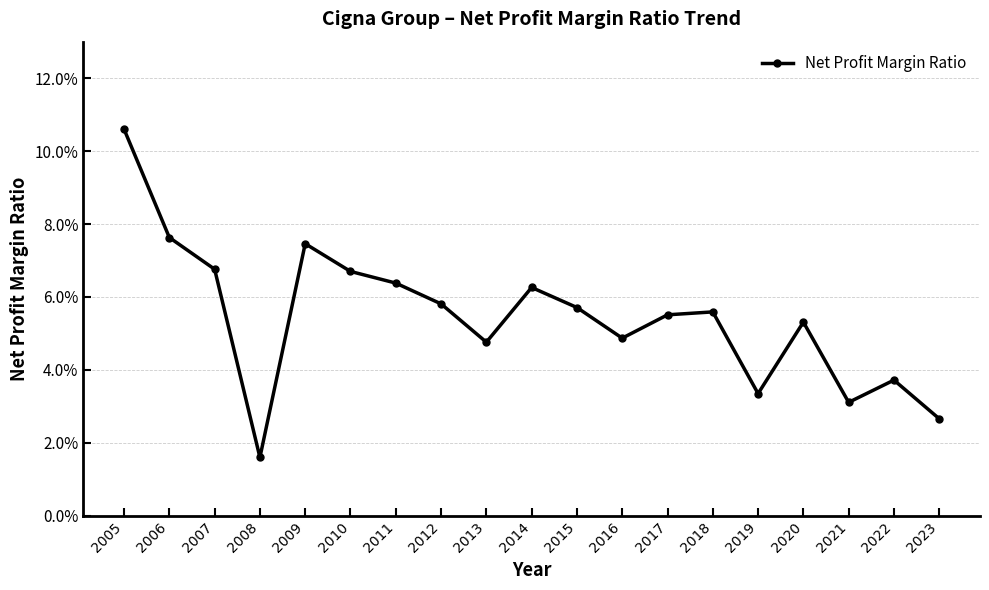

What is the value of the 2nd point from the left?

0.1